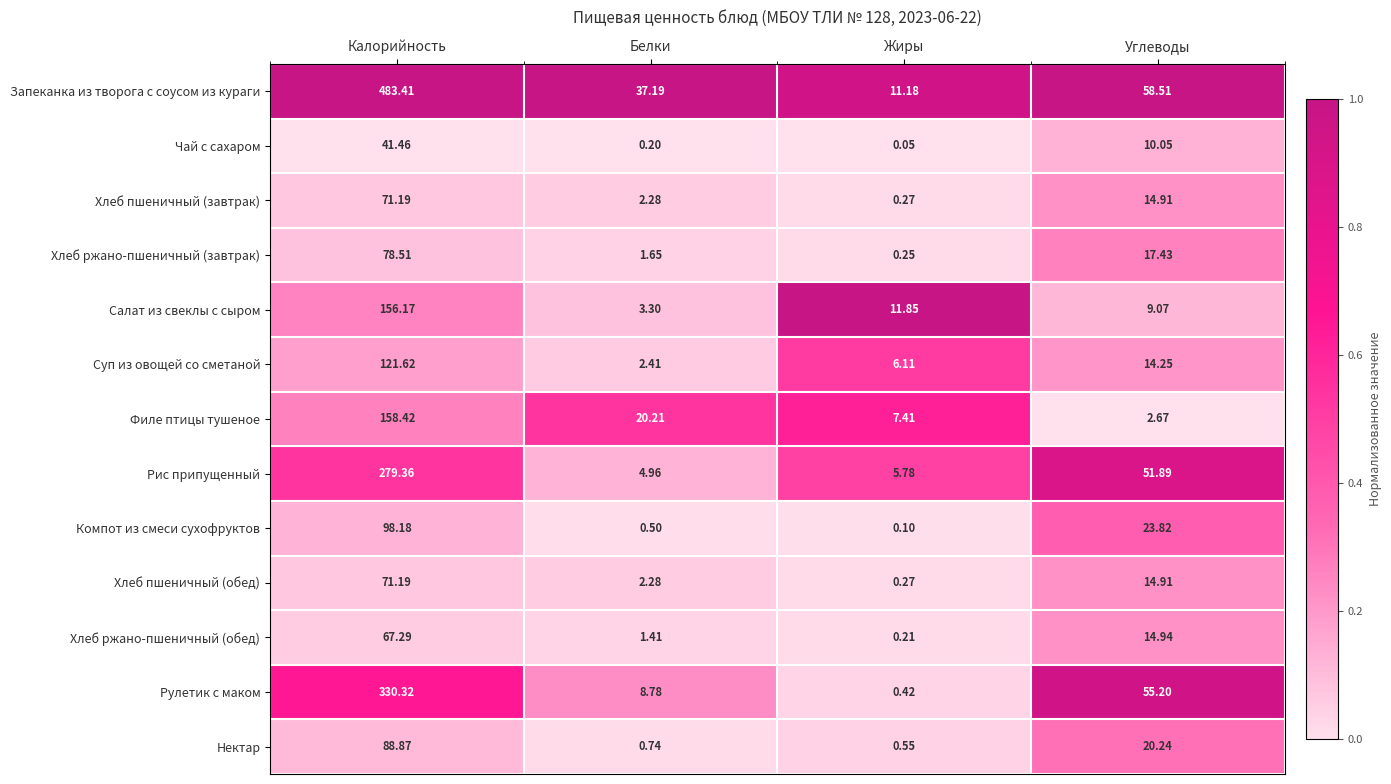

Is the value of Запеканка из творога с соусом из кураги at Жиры greater than the value of Суп из овощей со сметаной at Калорийность?

No